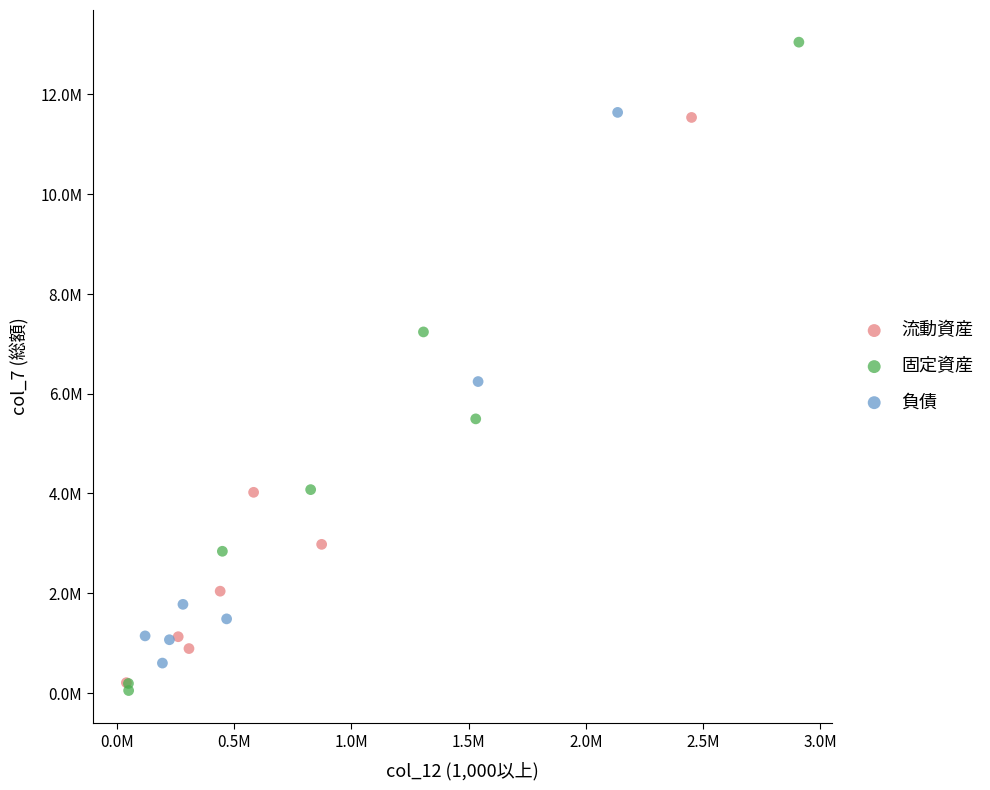

Which series reaches the minimum Y coordinate?

固定資産